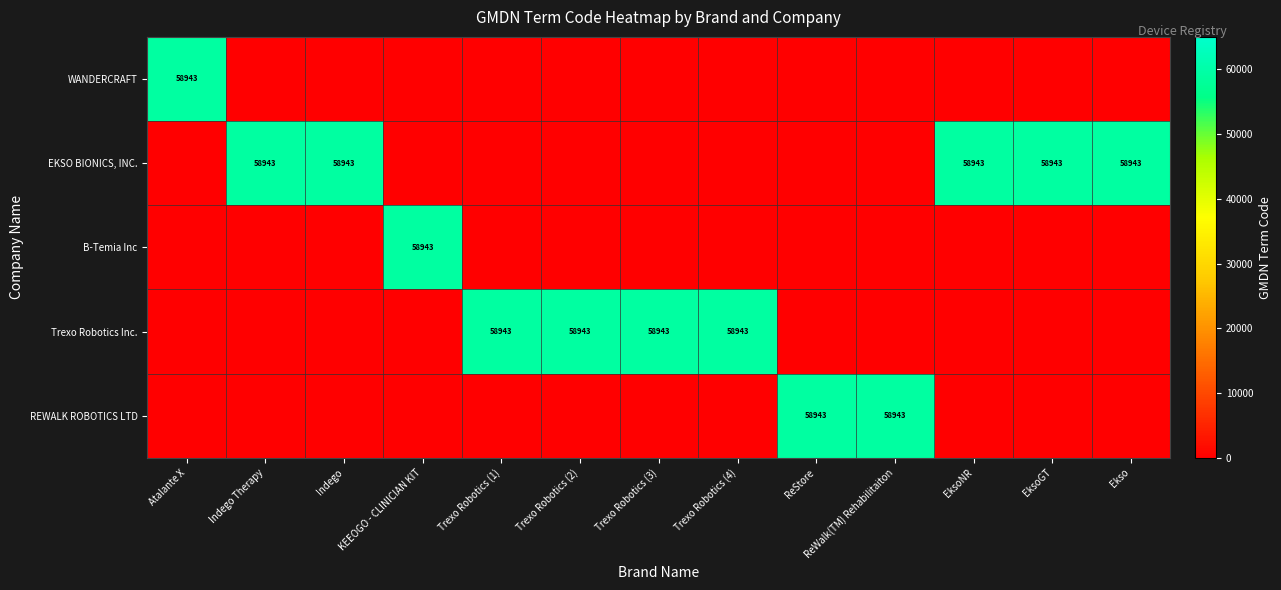

What is the greatest value displayed?

58943